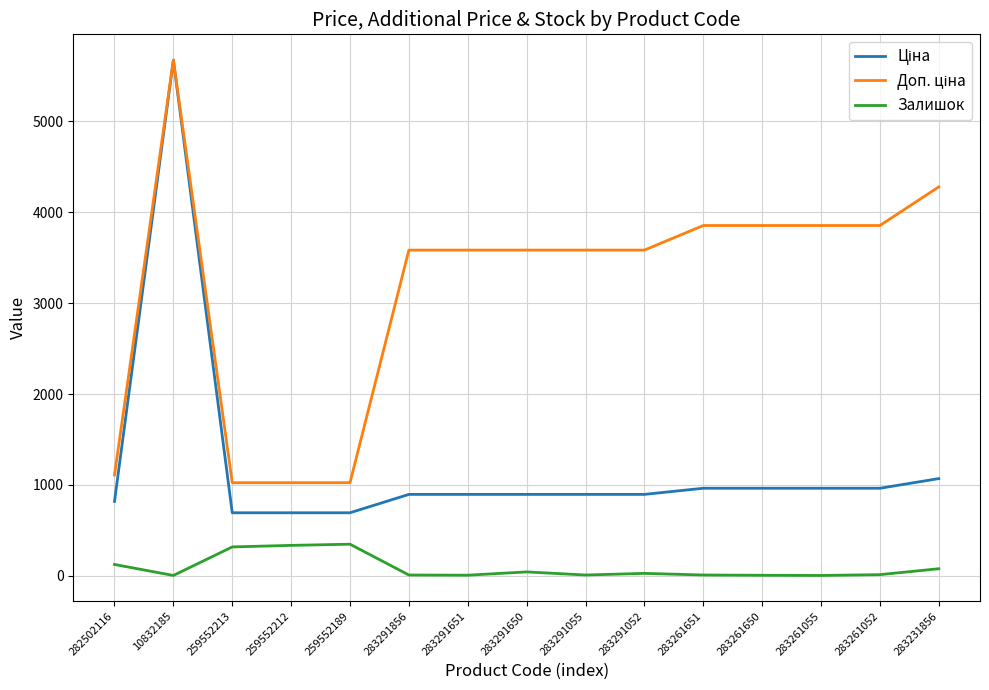

At which category is the sum across all series the highest?

10832185